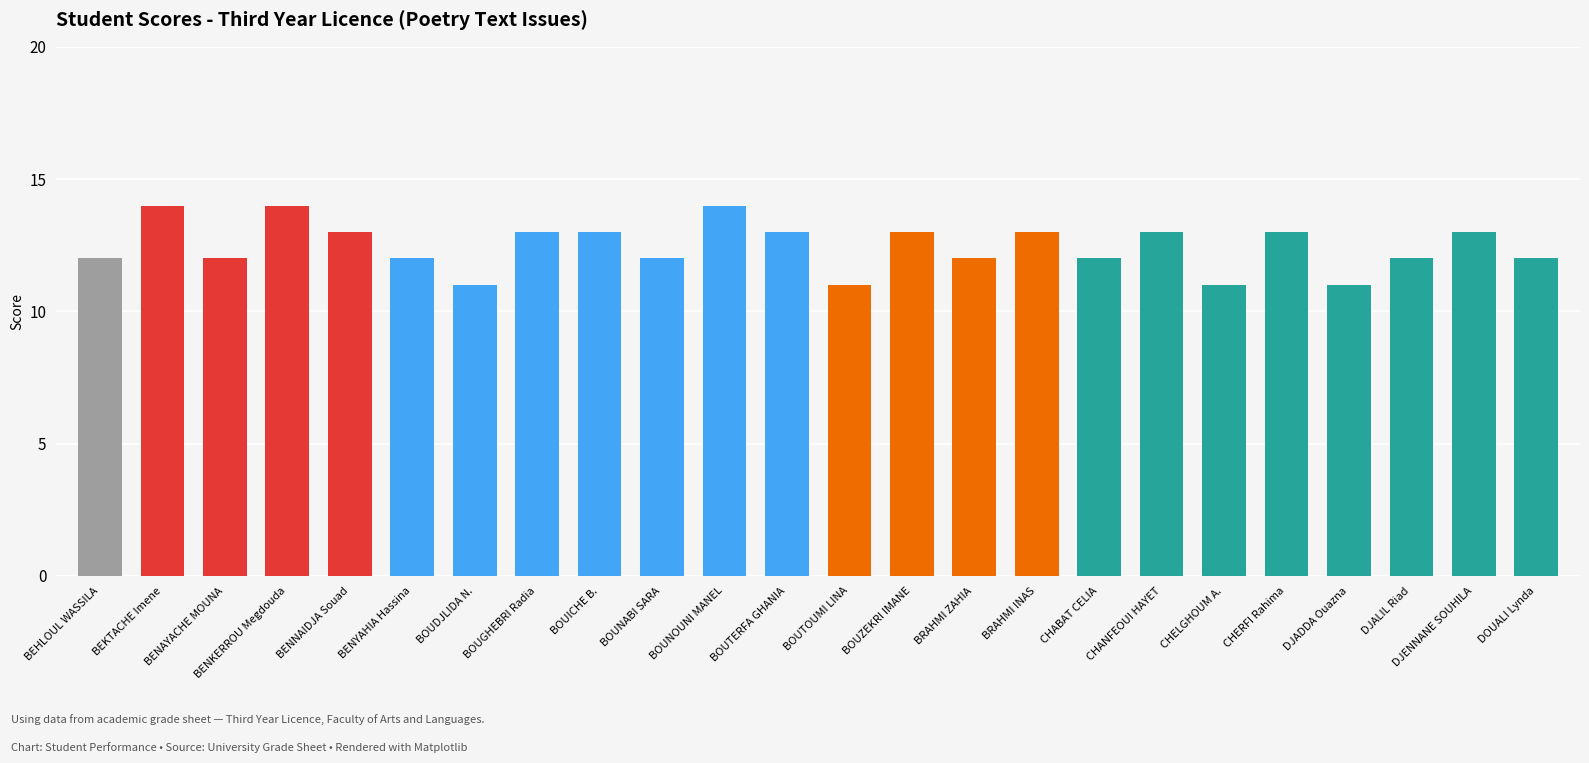

What is the label of the 15th bar from the left?

BRAHMI ZAHIA